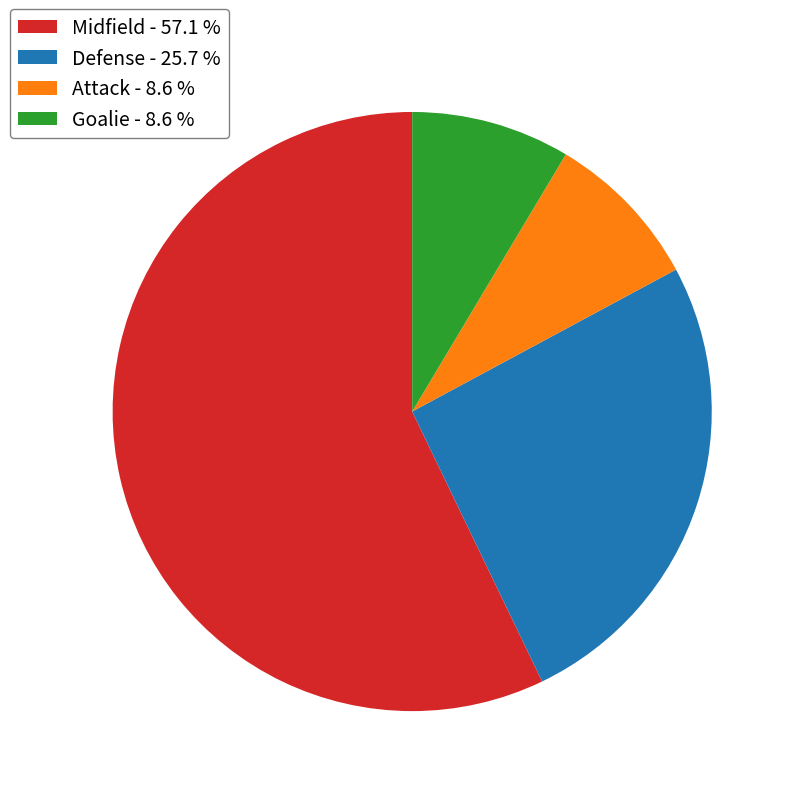

How many slices are in this pie chart?

4